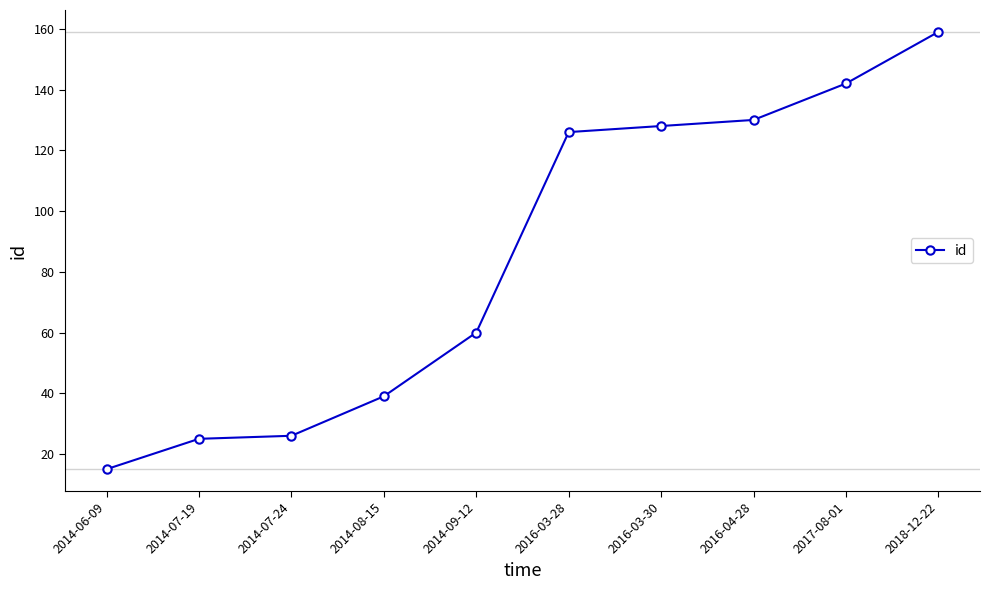

Is it true that the value at 2017-08-01 is 142?

True